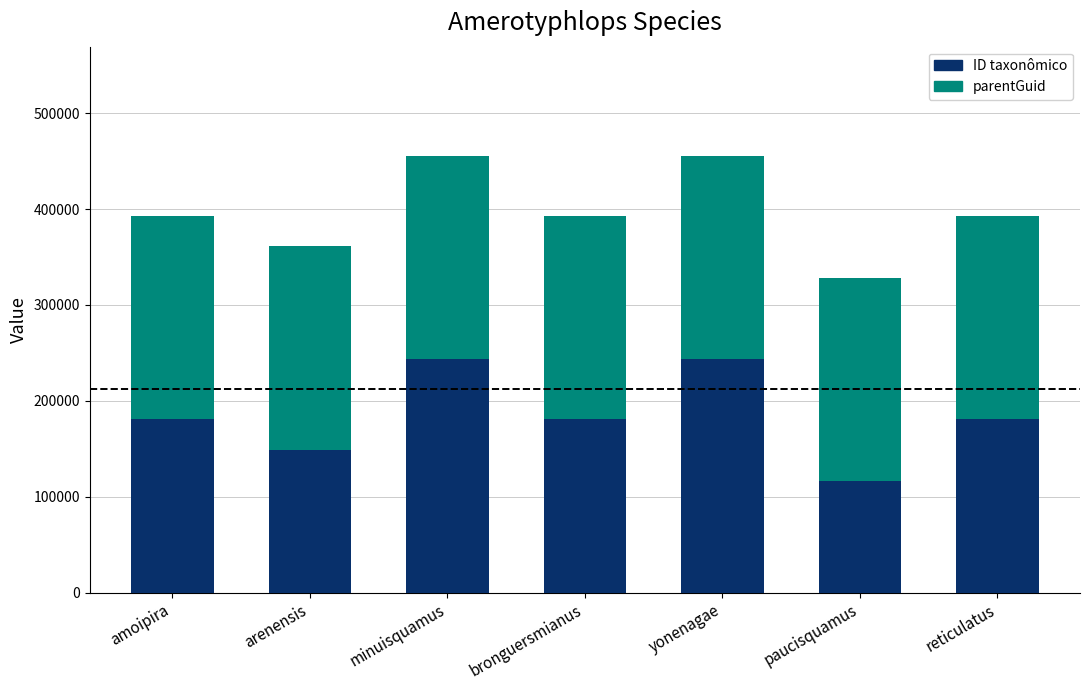

What value does the ID taxonômico series have at reticulatus, to the nearest 50?

180550